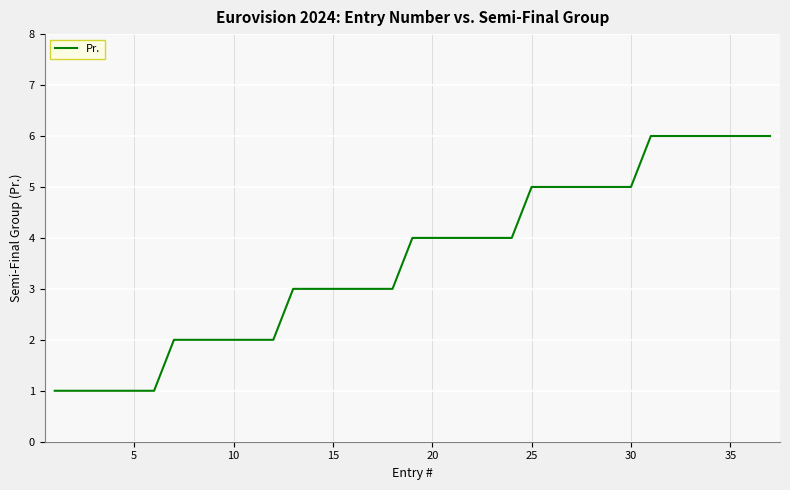

What is the maximum value shown in the chart?

6